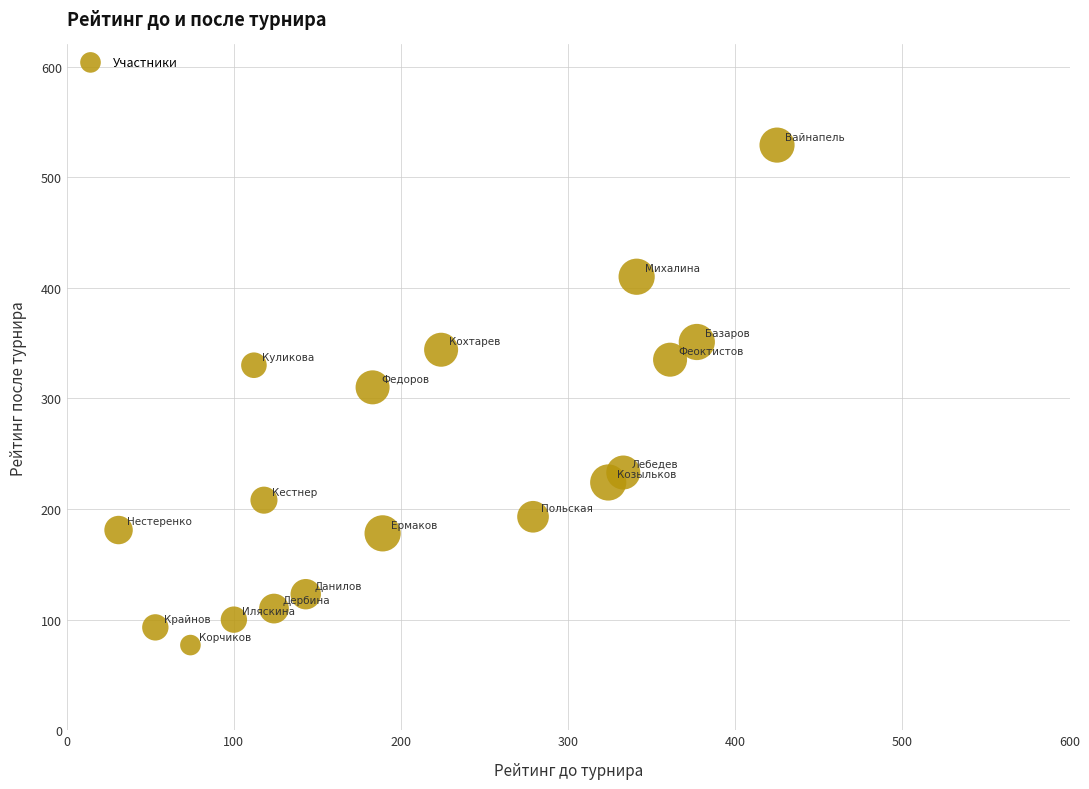

What is the range of X values (max minus min)?

394